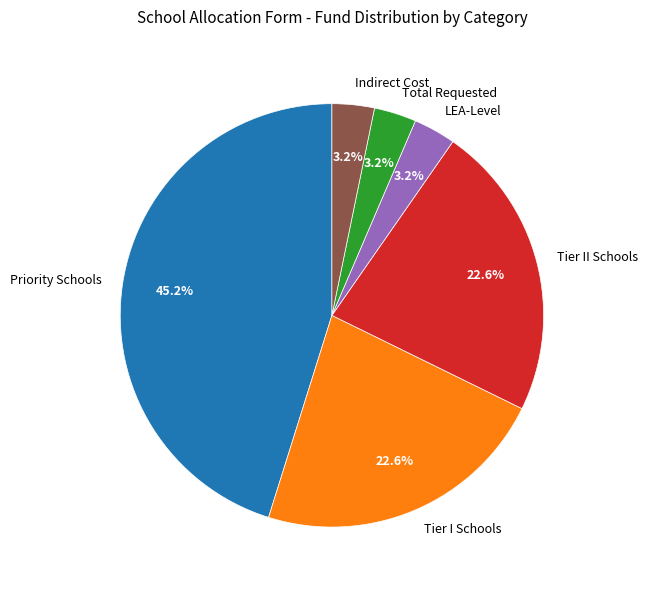

To the nearest percent, what is the average slice percentage?

17%